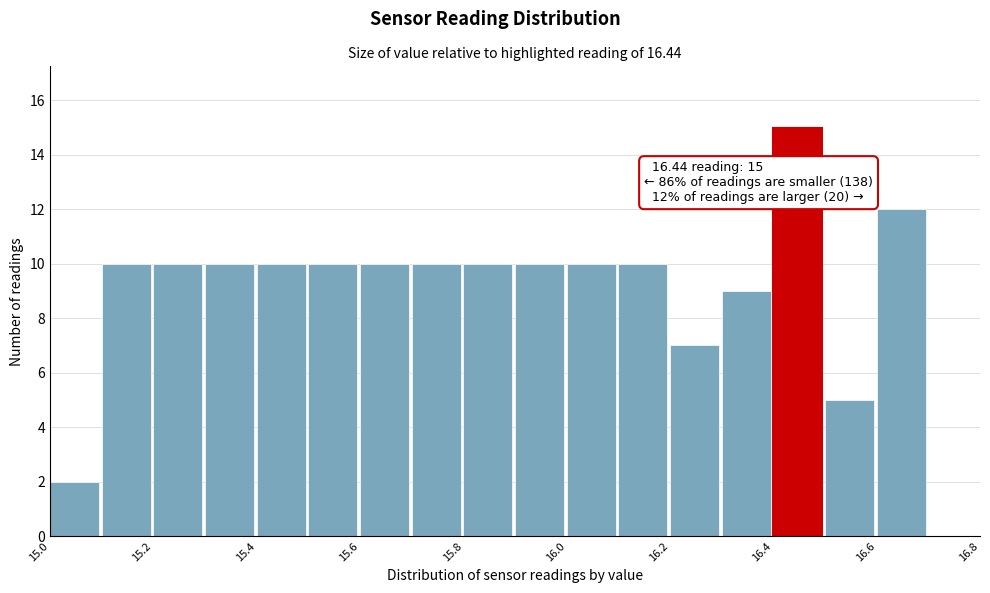

Which range on the x-axis has the tallest bar?

16.4 to 16.5